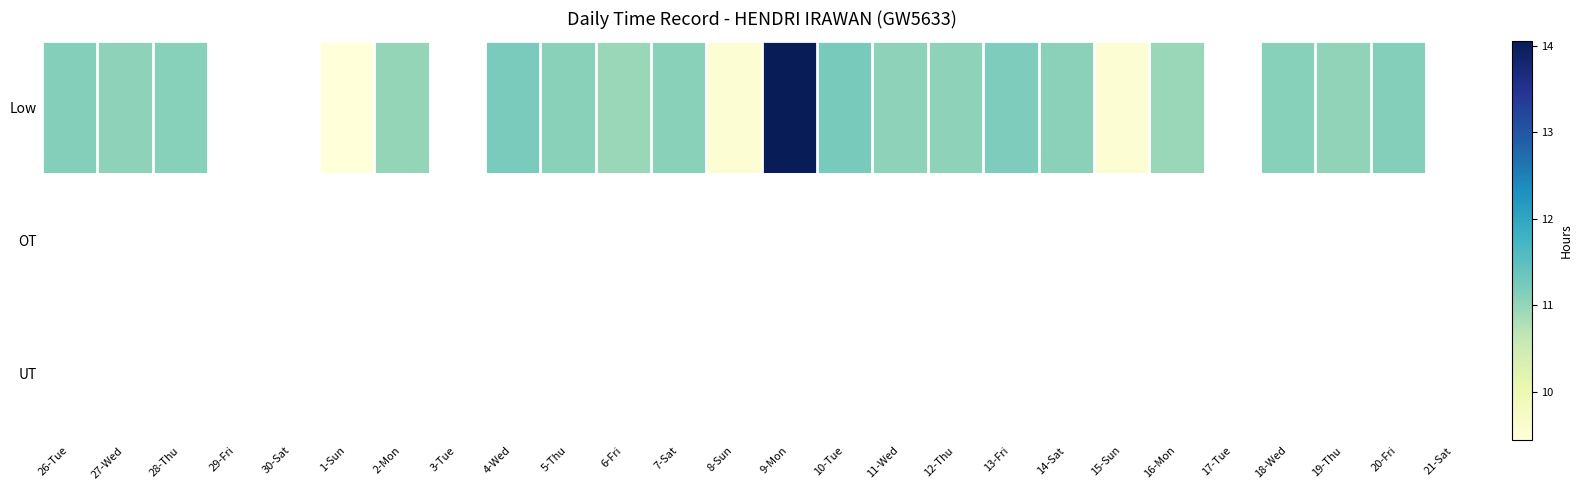

Rank the series at 5-Thu from lowest to highest value.

Low, OT, UT